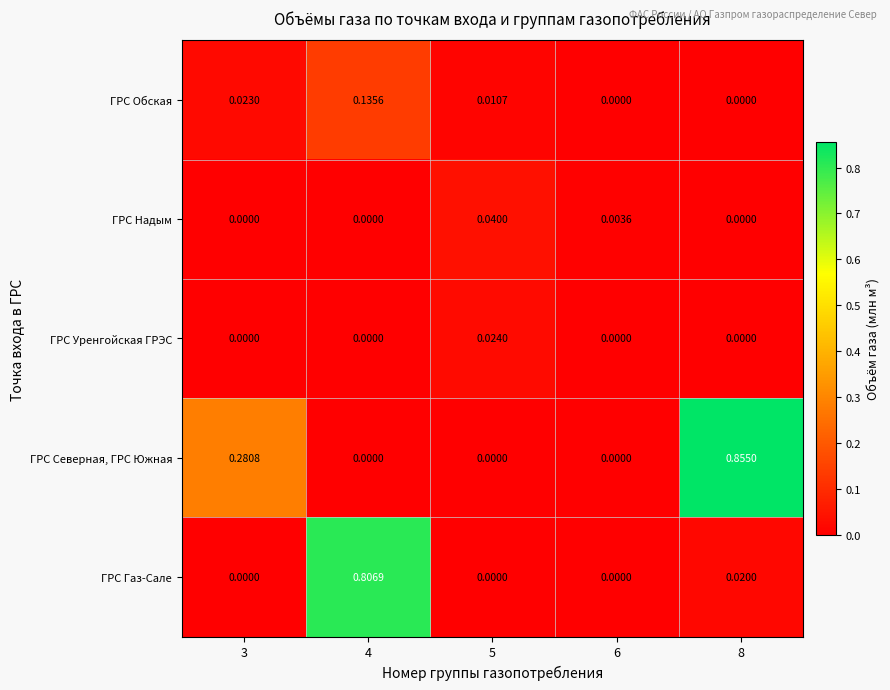

Which category has the highest value across all series?

8